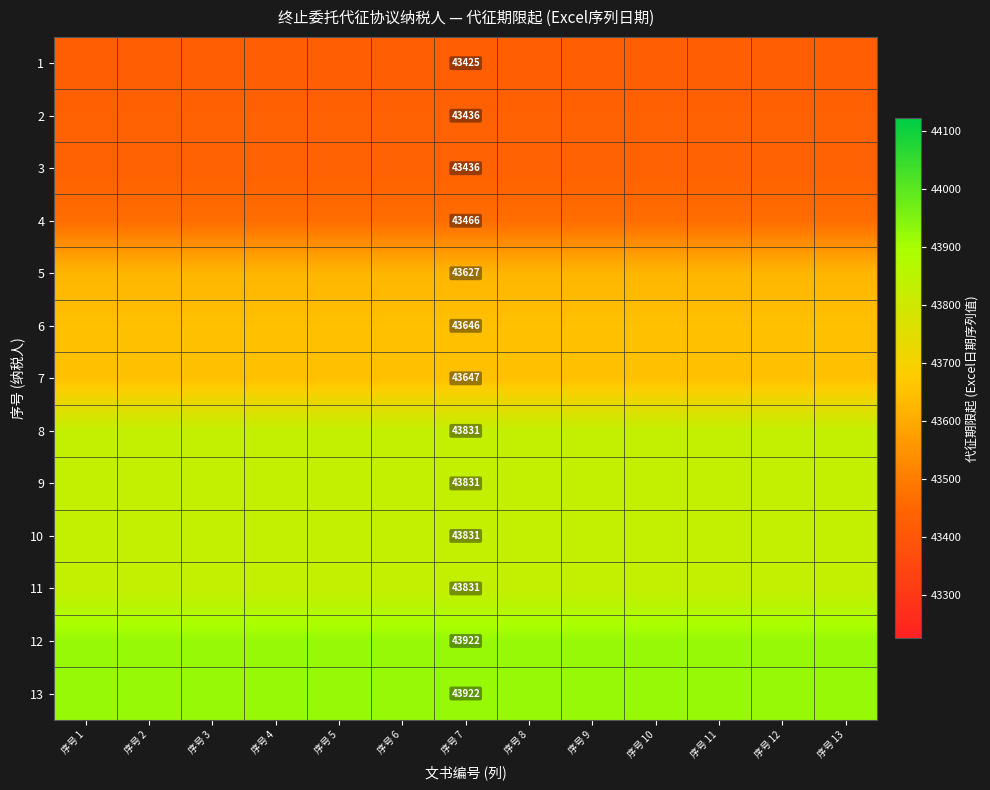

The 7 series shows 43647 at 序号 7. True or false?

True